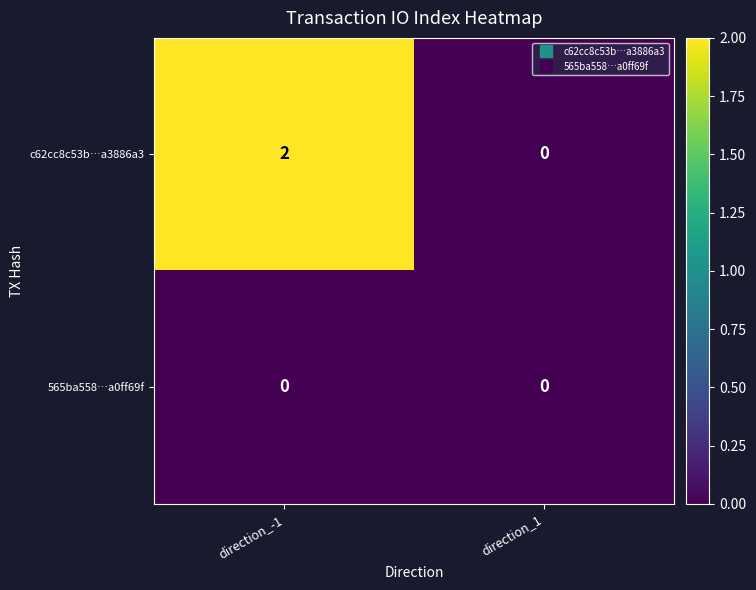

True or false: c62cc8c53b…a3886a3 has a value of 0 at direction_1.

True